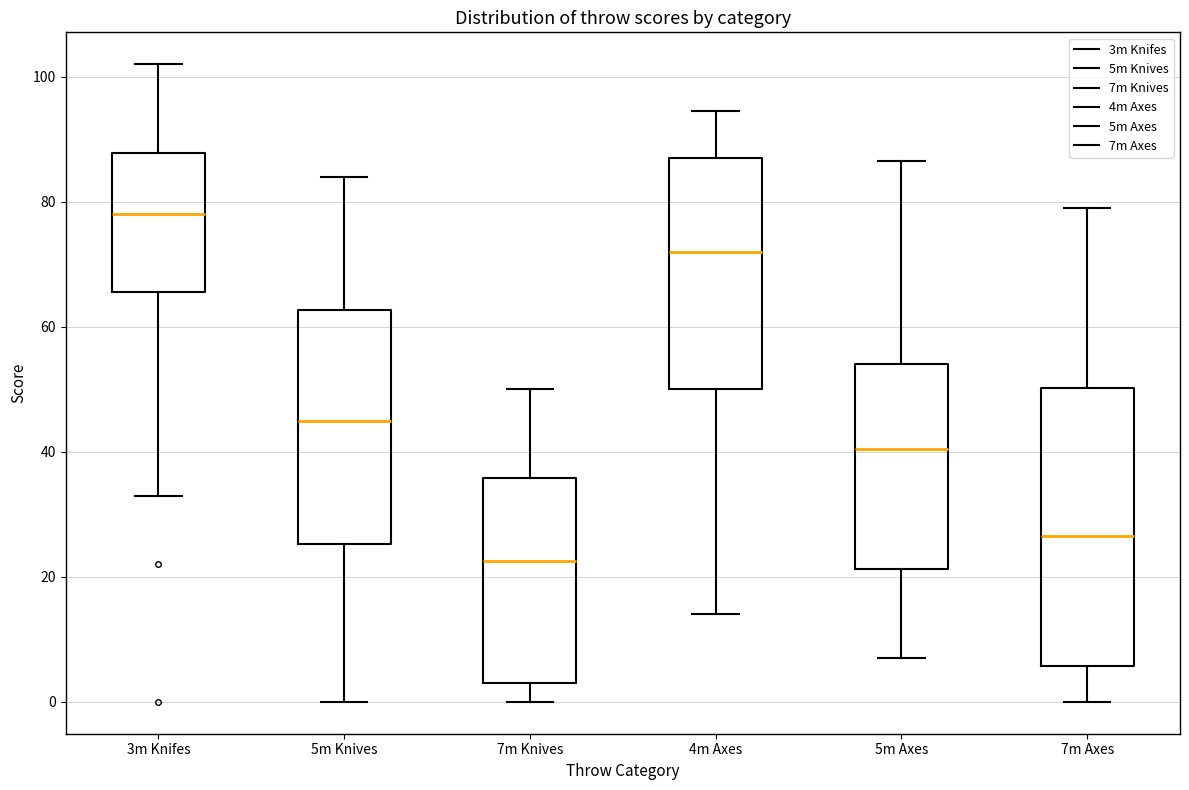

Which box has the lowest median line?

7m Knives